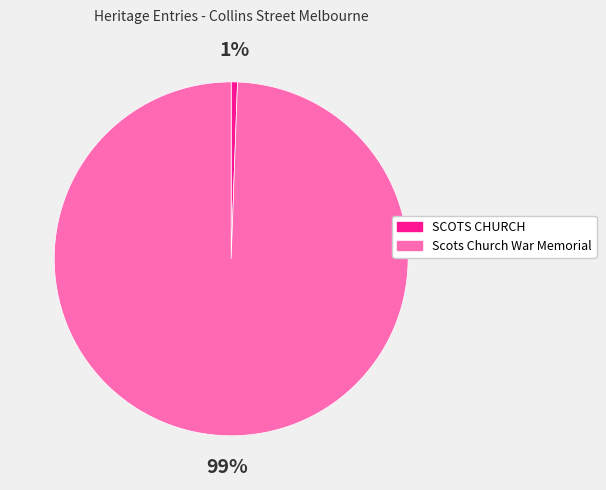

Does Scots Church War Memorial represent more than half of the total?

Yes